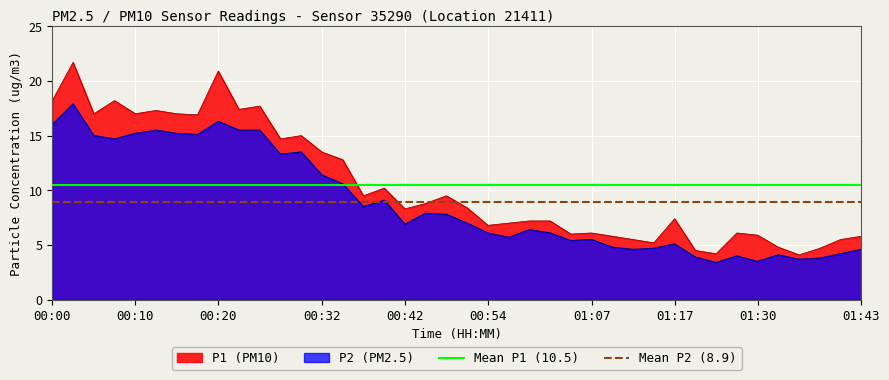

Does the chart display data point markers on the line(s)?

No